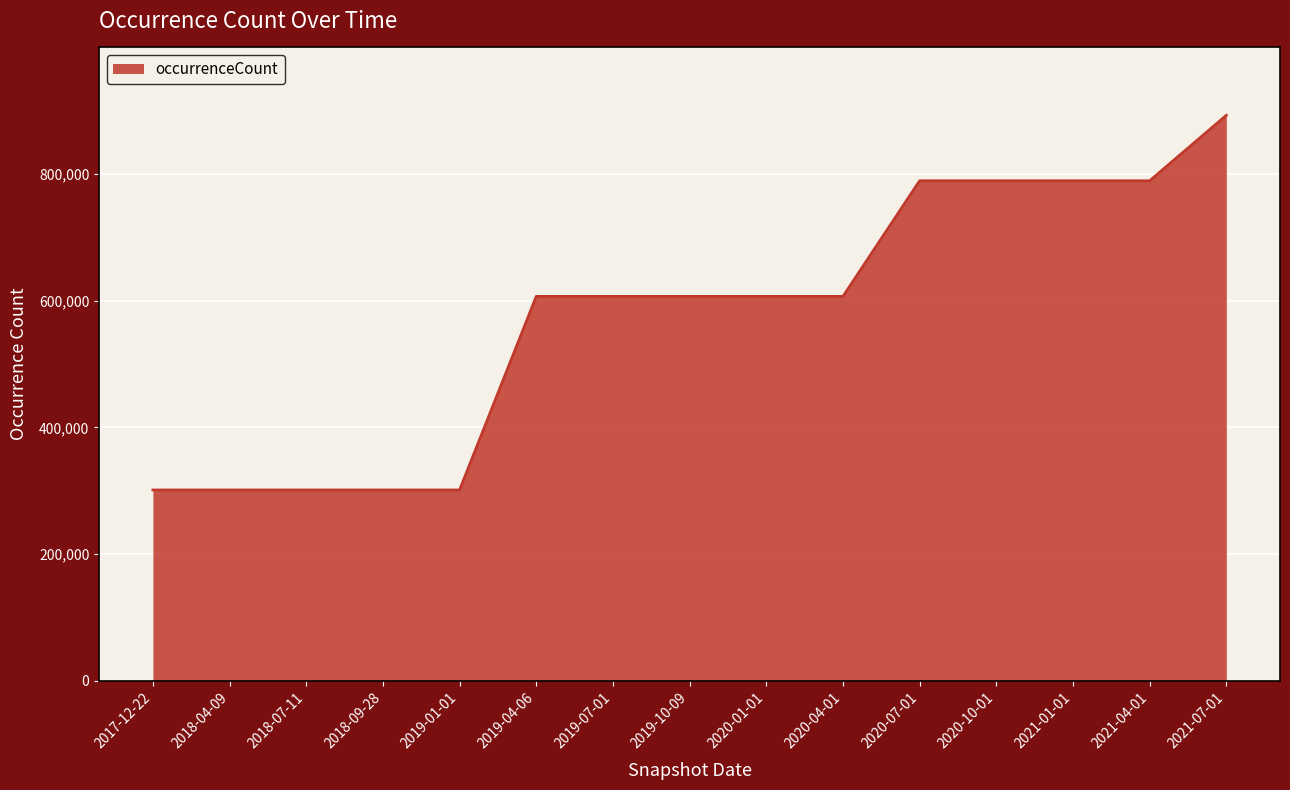

Between 2020-07-01 and 2019-01-01, which is larger?

2020-07-01